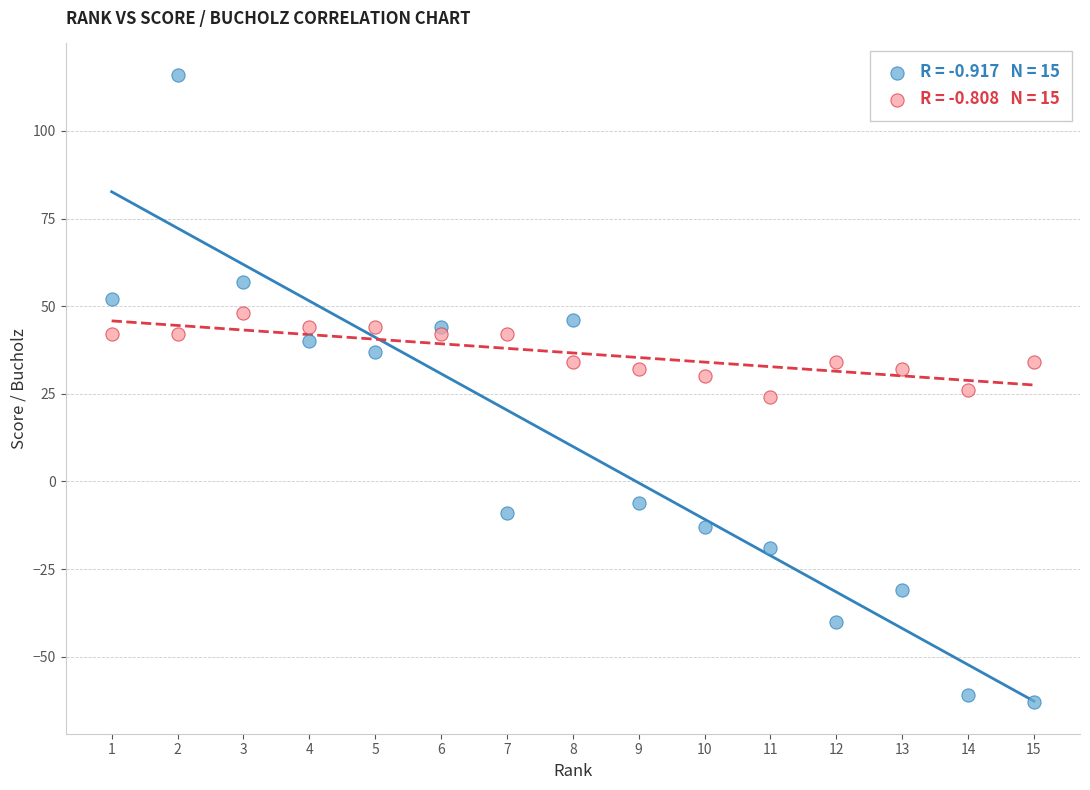

Across all data points, what is the range of Y values (max minus min)?

179